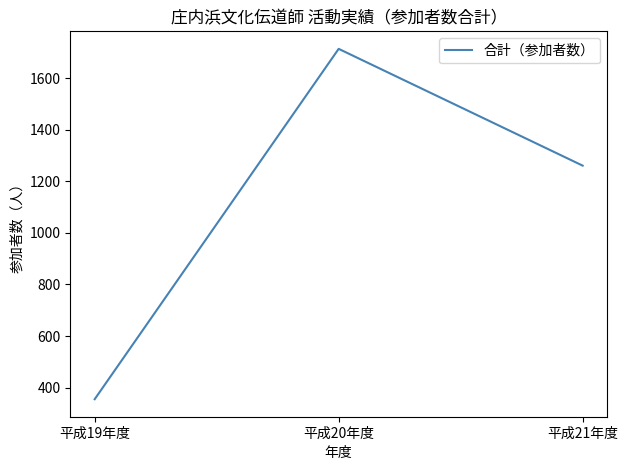

Rank the categories by value from lowest to highest.

平成19年度, 平成21年度, 平成20年度